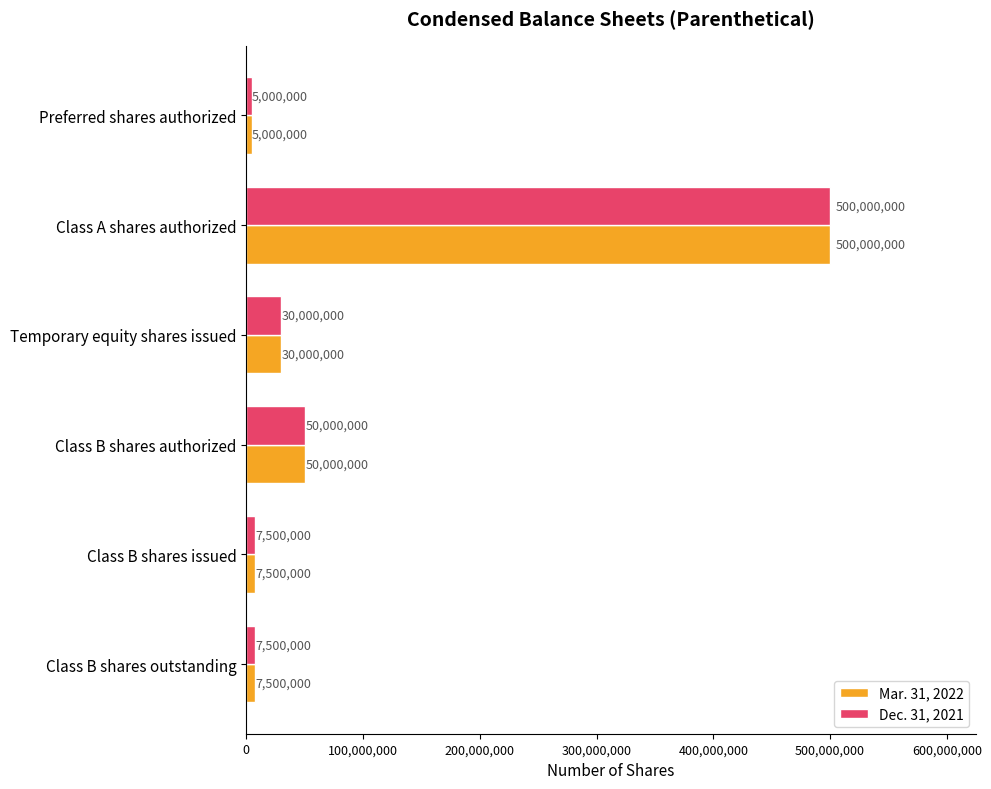

At which label is Dec. 31, 2021 closest to 252500000?

Class B shares authorized